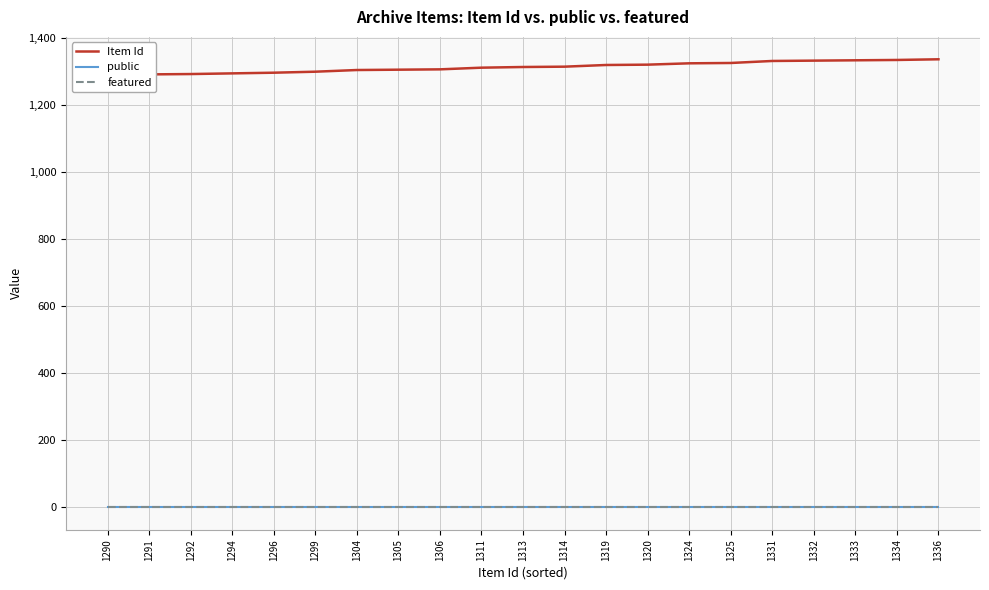

Is the value of public at 1311 greater than the value of Item Id at 1296?

No